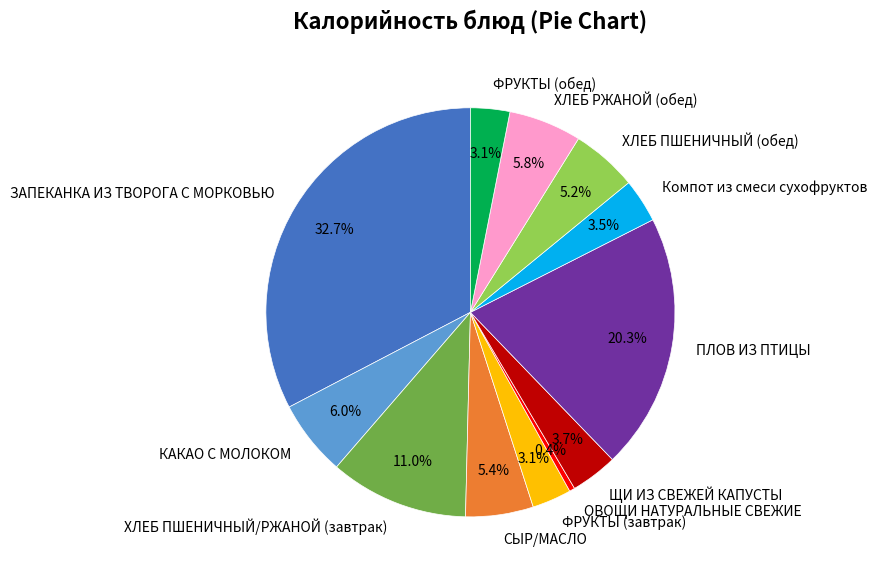

Combined, do ХЛЕБ ПШЕНИЧНЫЙ/РЖАНОЙ (завтрак) and ЩИ ИЗ СВЕЖЕЙ КАПУСТЫ account for over 50%?

No